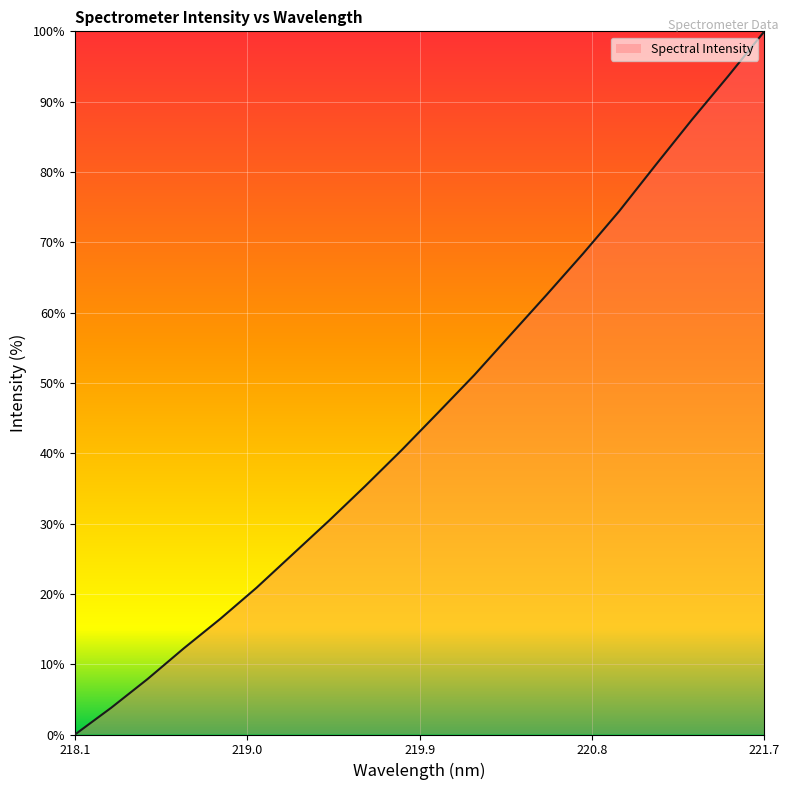

What is the difference between the second highest and second lowest values?

89.8